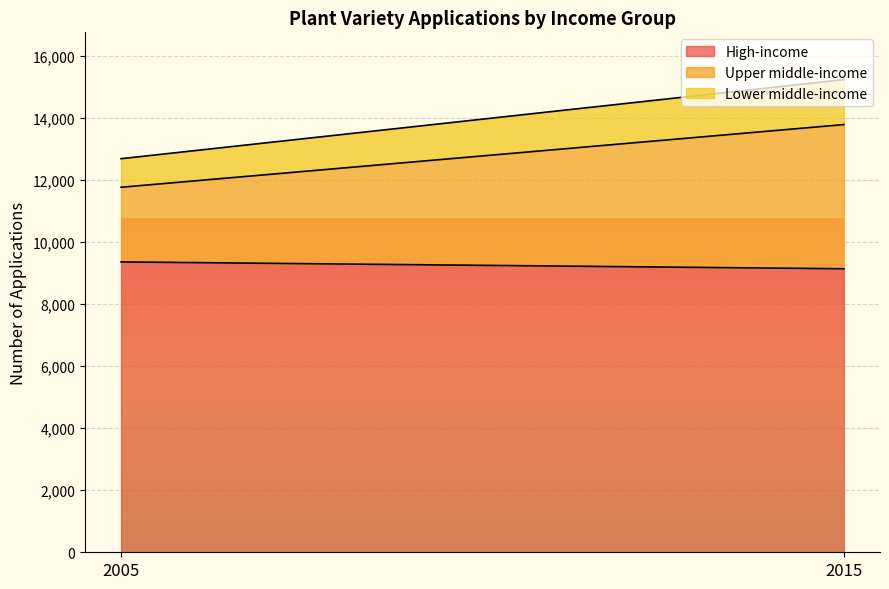

What is the value of the Upper middle-income point at the 2nd from the left?

4649